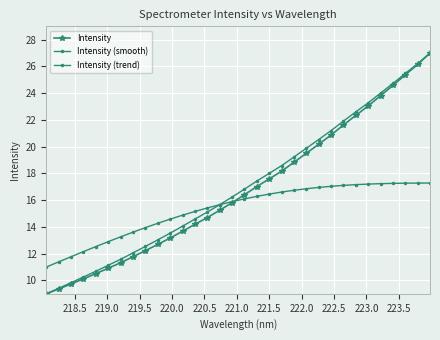

How many lines are shown in the chart?

3